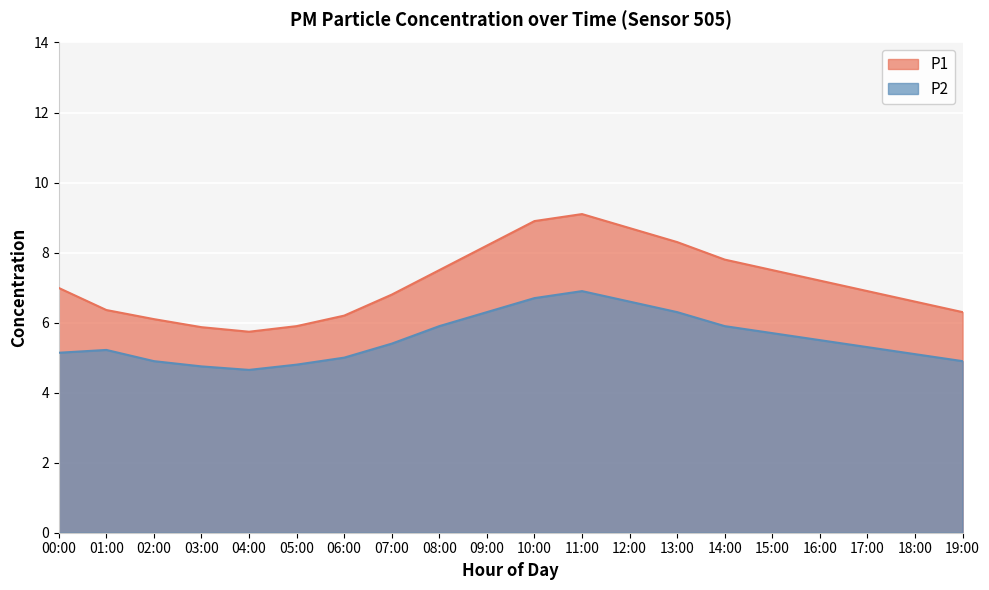

The value of P1 at 04:00 is 5.7. True or false?

True